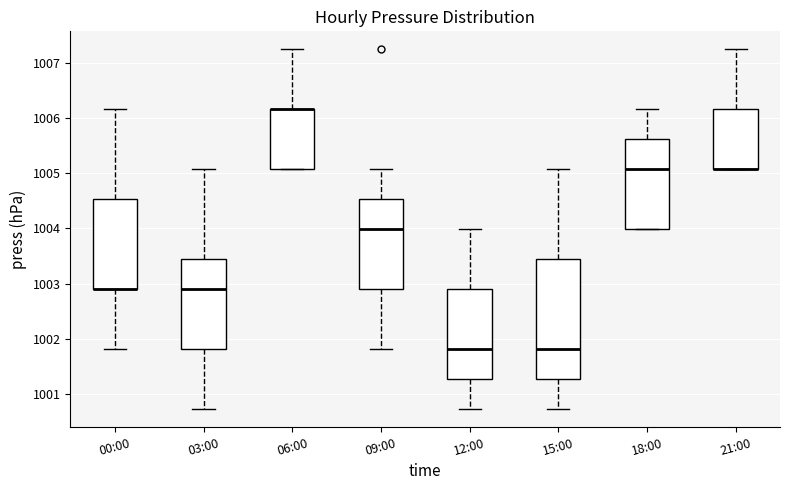

Reading left to right, transcribe this box plot: for each box, give where its median line is, the range the box spans, and where its two whiskers end, as read against the y-axis. The values are not printed on the chart, so give them approximately, as read against the axis.

00:00: median 1002.9 (drawn on the box's lower edge), box 1002.9 to 1004.5, whiskers 1001.8 to 1006.2
03:00: median 1002.9, box 1001.8 to 1003.4, whiskers 1000.7 to 1005.1
06:00: median 1006.2 (drawn on the box's upper edge), box 1005.1 to 1006.2, whiskers 1005.1 to 1007.2
09:00: median 1004.0, box 1002.9 to 1004.5, whiskers 1001.8 to 1005.1
12:00: median 1001.8, box 1001.3 to 1002.9, whiskers 1000.7 to 1004.0
15:00: median 1001.8, box 1001.3 to 1003.4, whiskers 1000.7 to 1005.1
18:00: median 1005.1, box 1004.0 to 1005.6, whiskers 1004.0 to 1006.2
21:00: median 1005.1 (drawn on the box's lower edge), box 1005.1 to 1006.2, whiskers 1005.1 to 1007.2